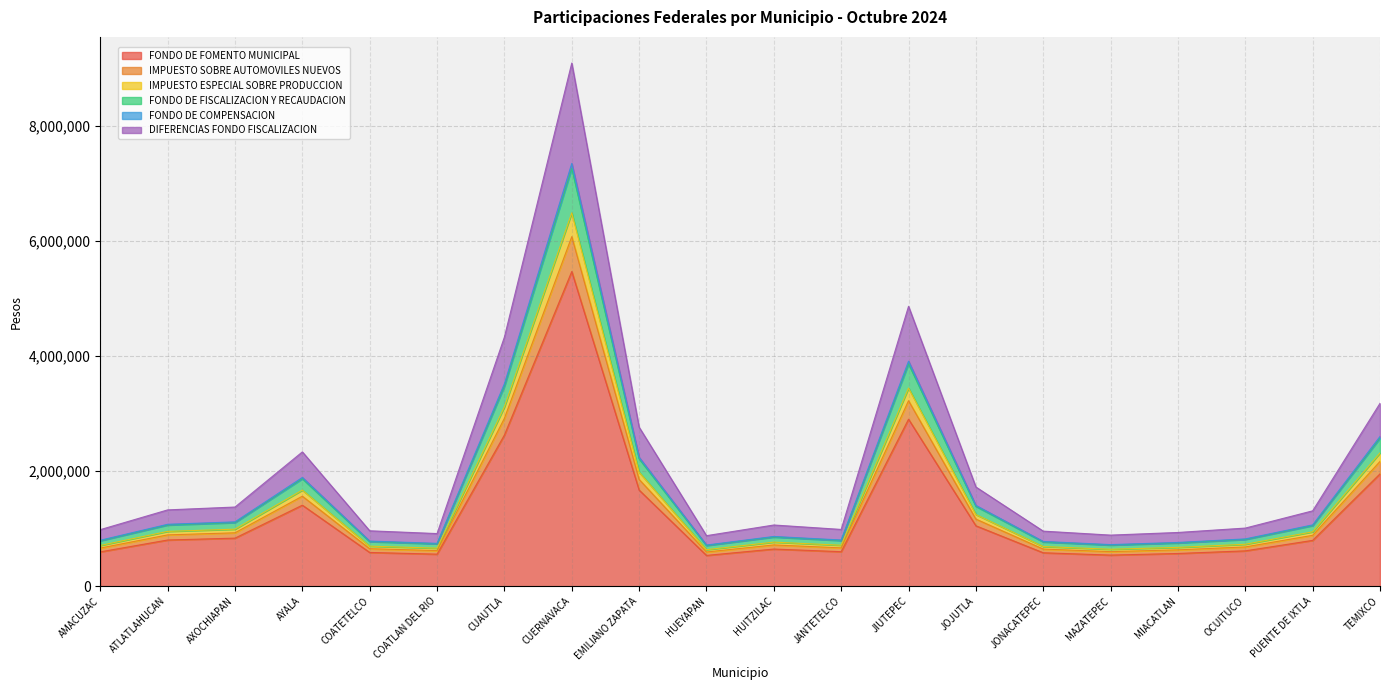

What is the label of the 4th point from the left?

AYALA